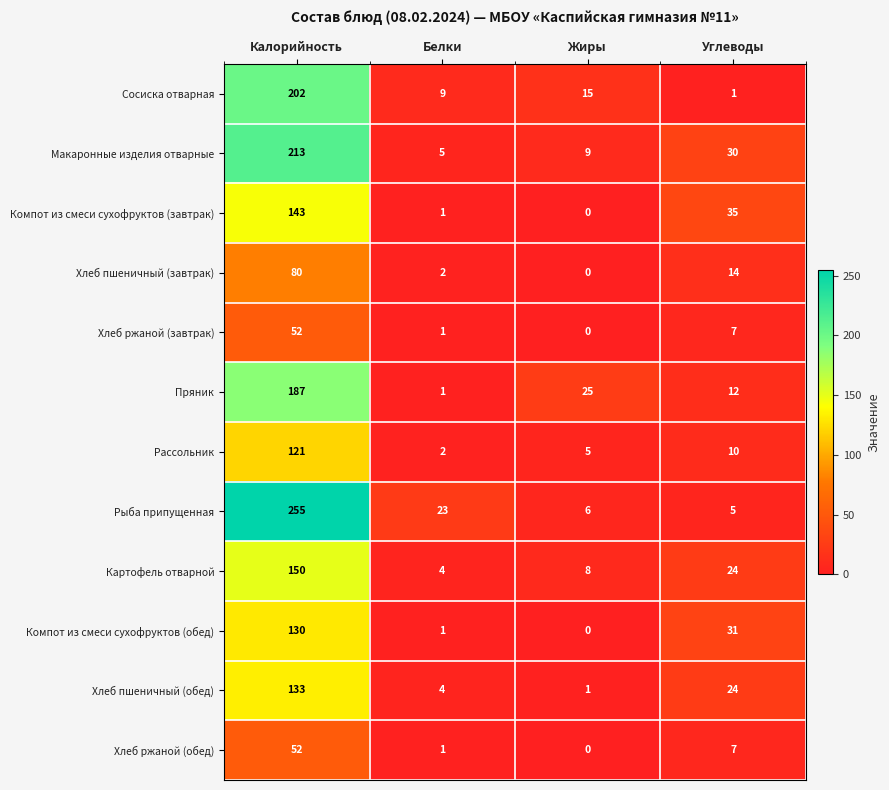

The Картофель отварной series shows 8 at Жиры. True or false?

True